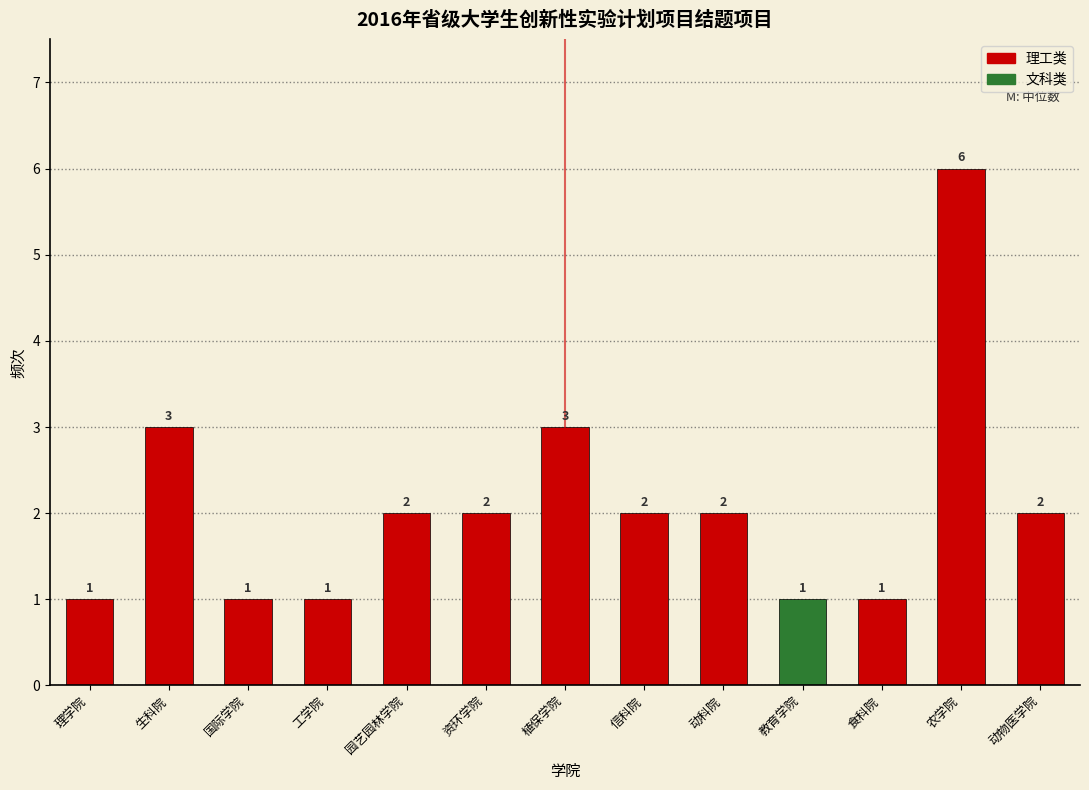

Reading right to left, list all the values displayed in this chart.

动物医学院=2	农学院=6	食科院=1	教育学院=1	动科院=2	信科院=2	植保学院=3	资环学院=2	园艺园林学院=2	工学院=1	国际学院=1	生科院=3	理学院=1